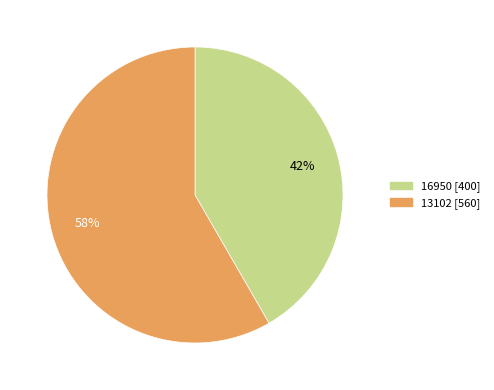

True or false: 16950 accounts for 42% of the total.

True